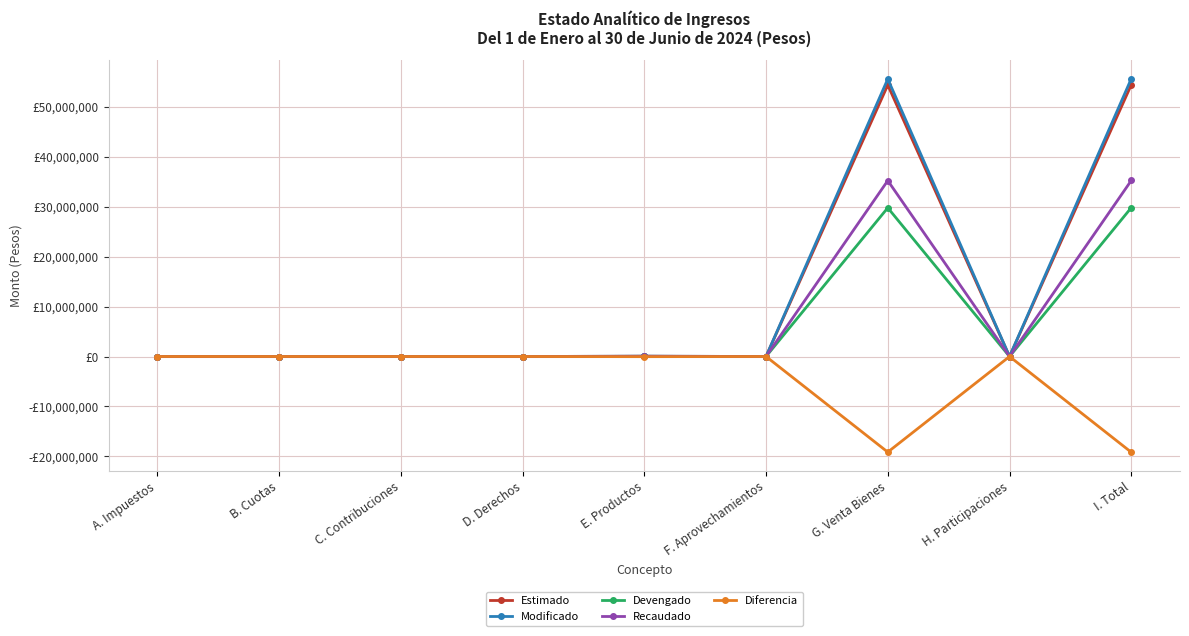

Is this an area chart (filled region under the line)?

No